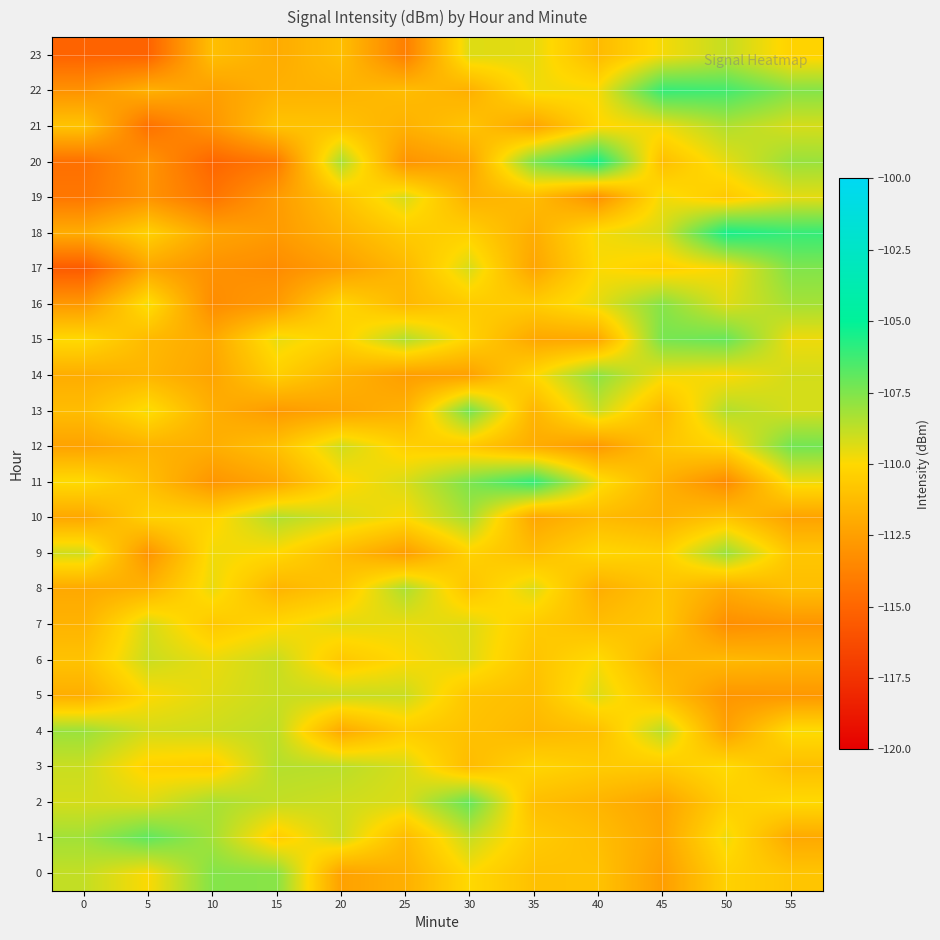

Rank the series at 45 from highest to lowest value.

22, 15, 16, 4, 18, 21, 14, 19, 23, 9, 17, 3, 7, 8, 12, 5, 20, 13, 6, 11, 10, 1, 2, 0